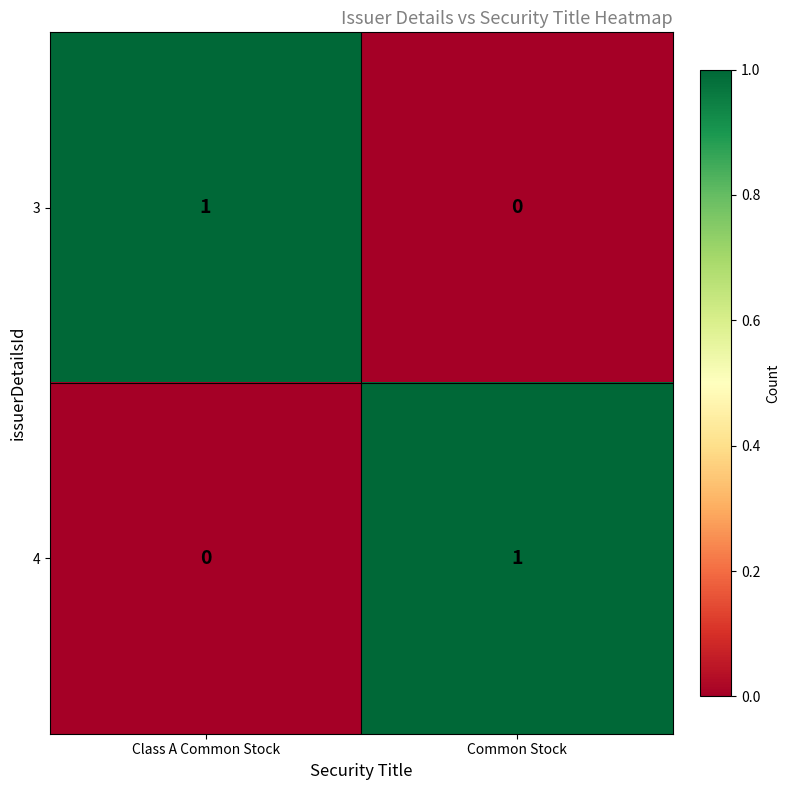

Where is 4 nearest to the value 0?

Class A Common Stock